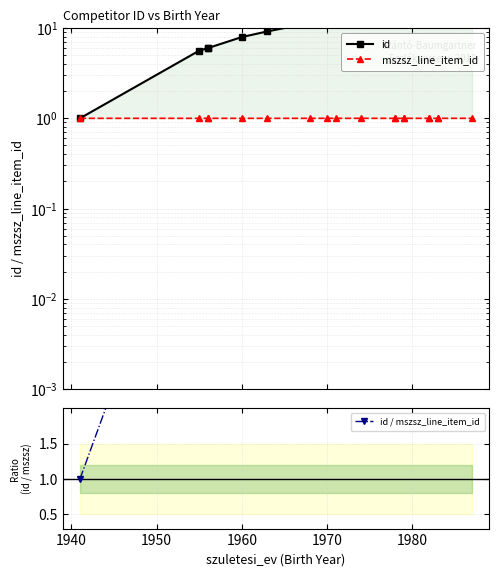

True or false: mszsz_line_item_id and id / mszsz_line_item_id cross at least once.

False